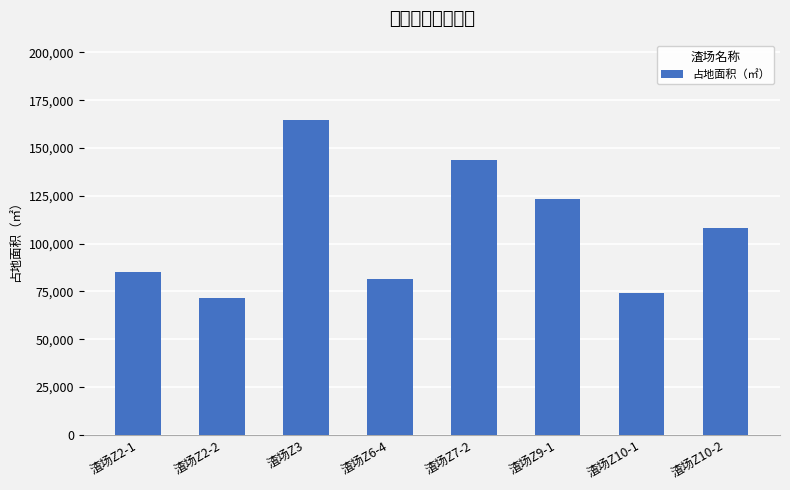

List the labels in order of value, largest first.

渣场Z3, 渣场Z7-2, 渣场Z9-1, 渣场Z10-2, 渣场Z2-1, 渣场Z6-4, 渣场Z10-1, 渣场Z2-2